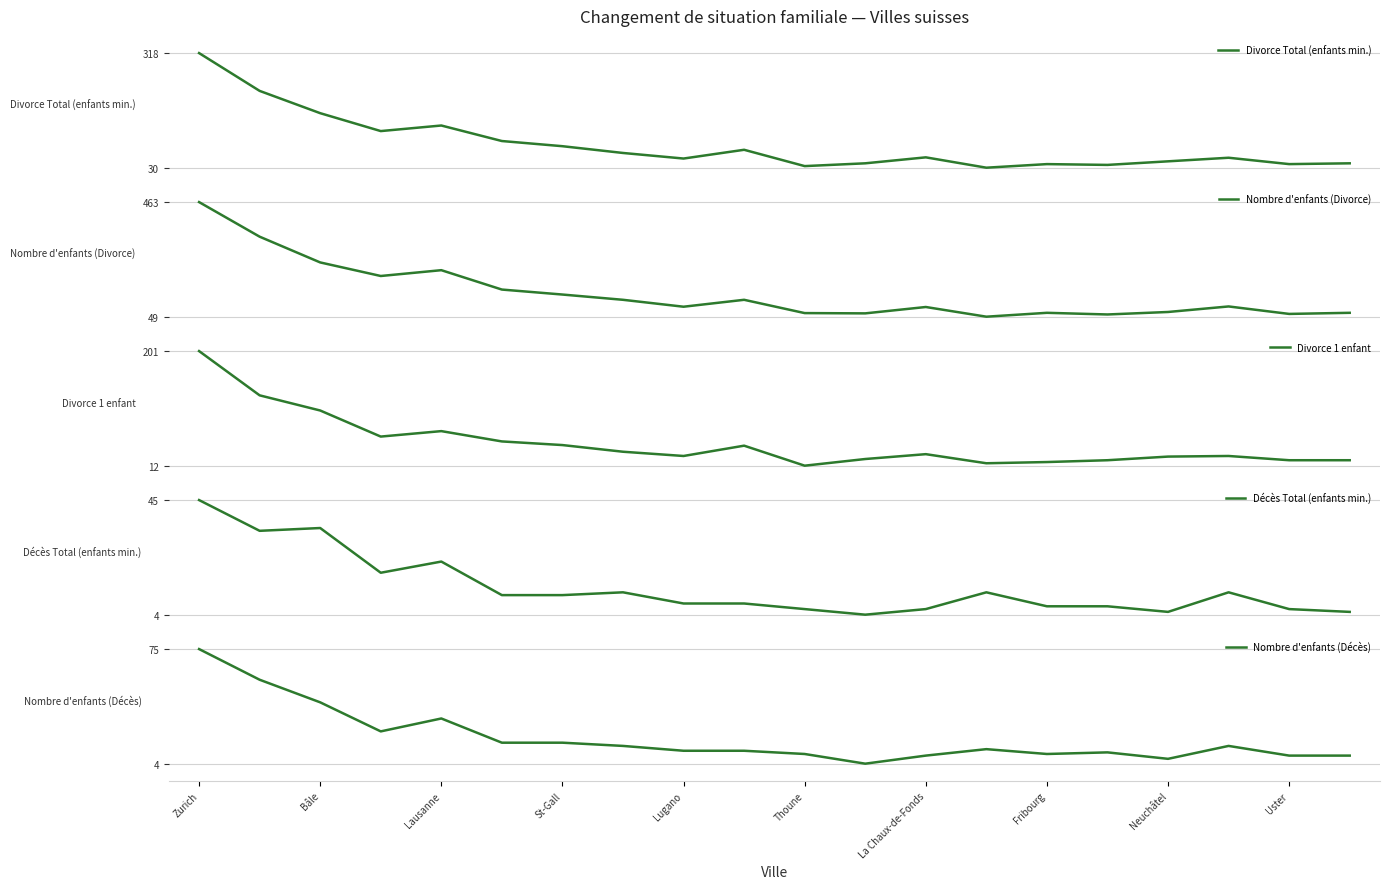

At which category does the chart reach its minimum across all series?

11